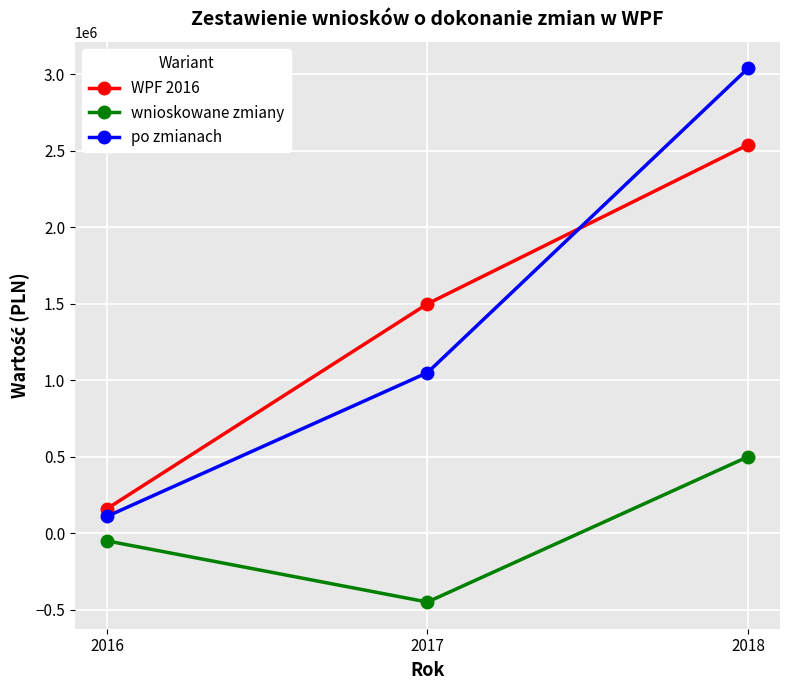

At 2018, list the series in order from smallest to largest.

wnioskowane zmiany, WPF 2016, po zmianach